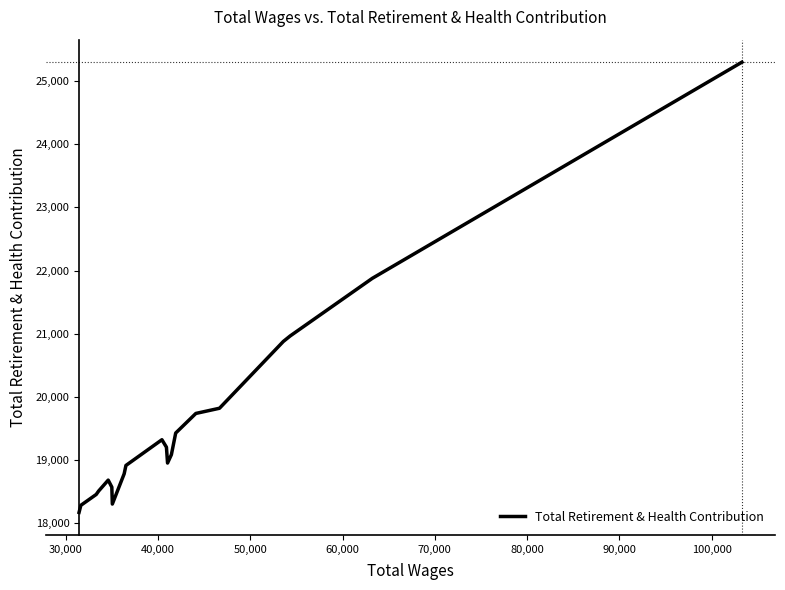

What is the difference between the maximum and minimum values?

7124